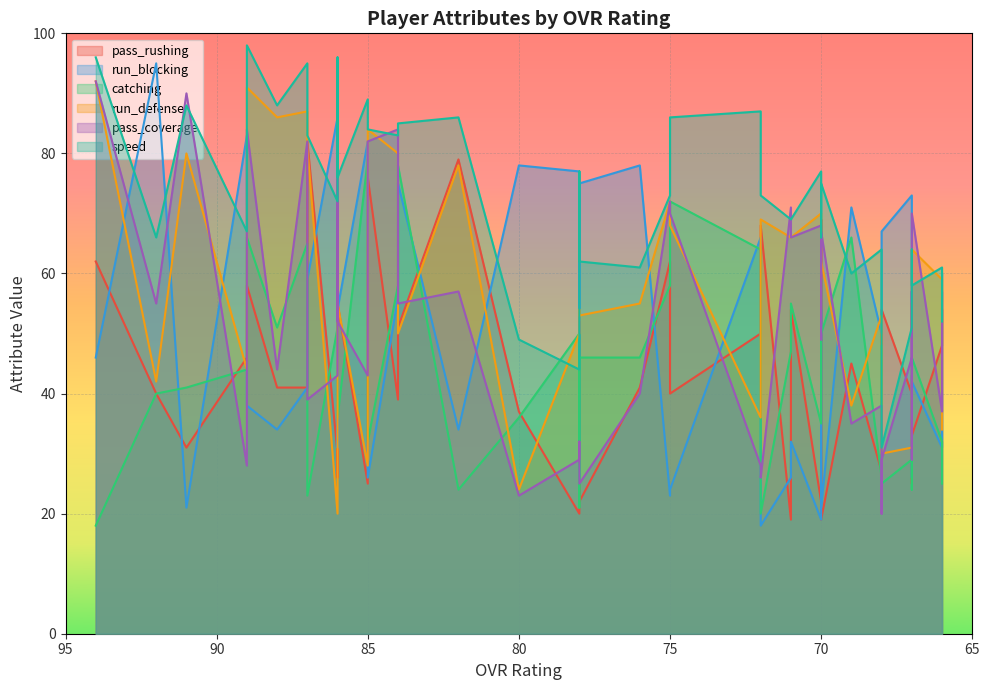

Between which two adjacent categories do pass_coverage and speed first intersect?

1 and 2